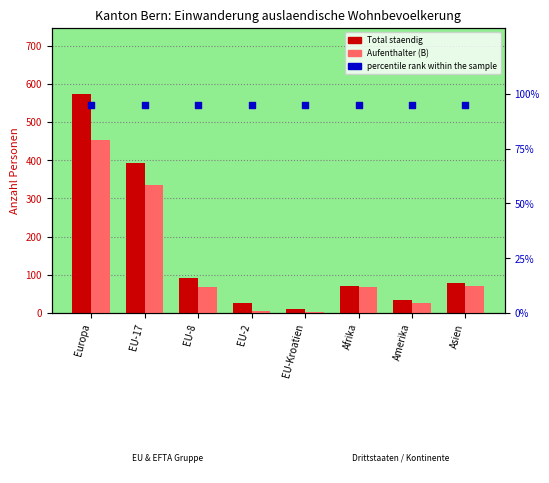

At how many categories does at least one series exceed 95?

2